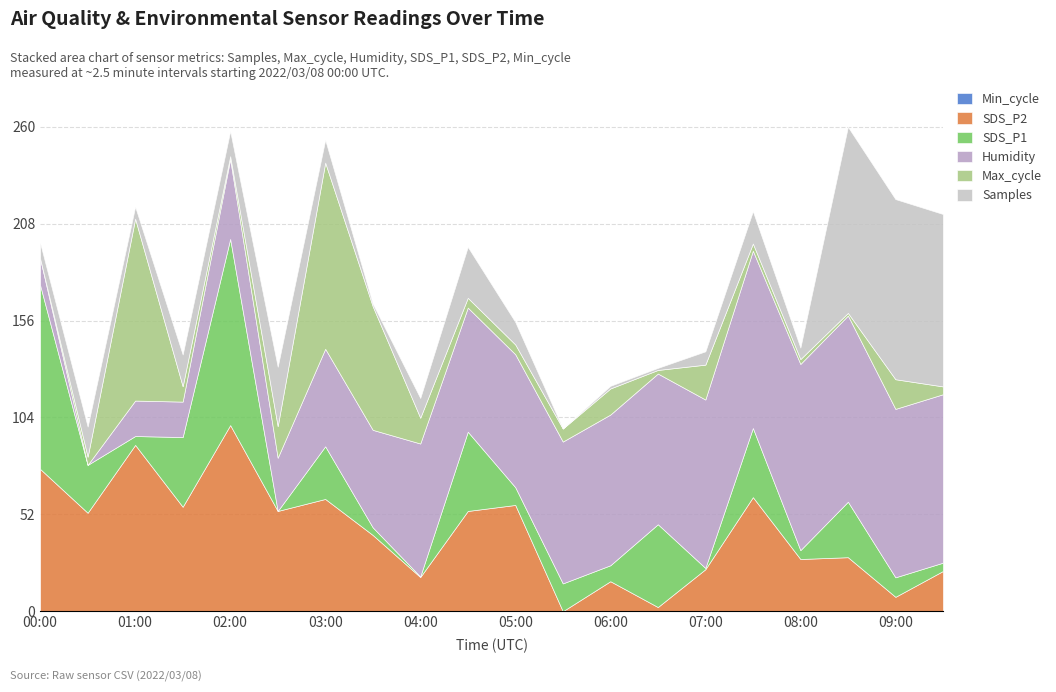

Does the chart have visible grid lines?

Yes